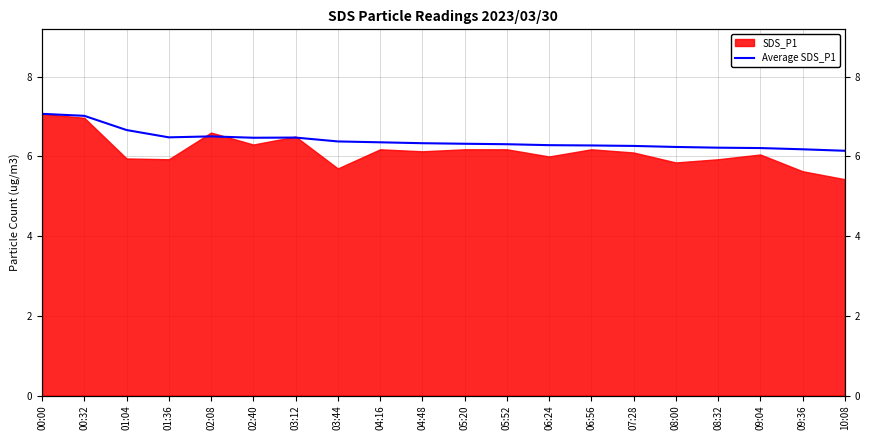

Reading right to left, what are all the values shown in this chart?

6.1	6.2	6.2	6.2	6.2	6.3	6.3	6.3	6.3	6.3	6.3	6.4	6.4	6.5	6.5	6.5	6.5	6.7	7.0	7.1